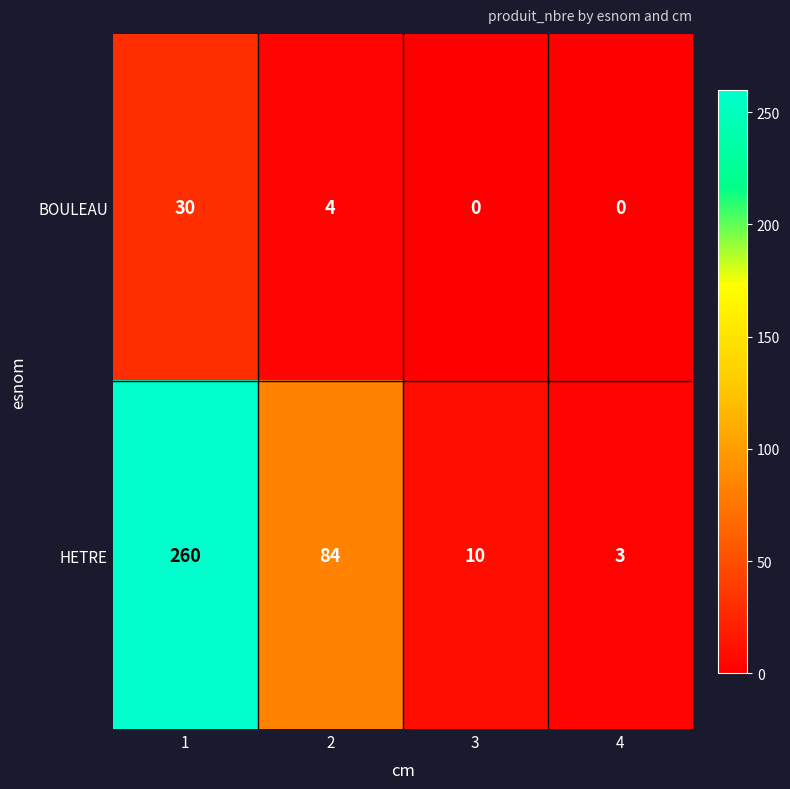

Rank the series by their average value, from highest to lowest.

HETRE, BOULEAU